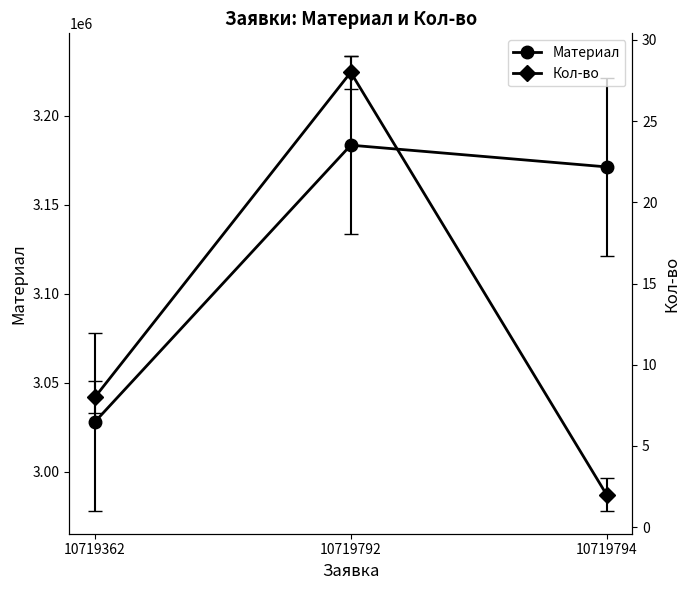

What is the sum of the Кол-во values at 10719362 and 10719794?

10.0